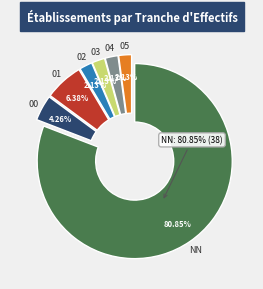

Rank the categories by value from highest to lowest.

NN, 01, 00, 02, 03, 04, 05